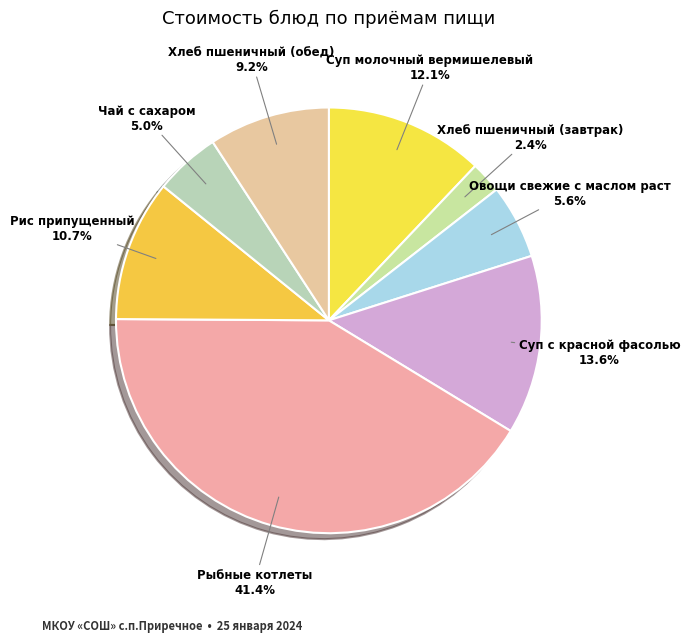

Approximately how many times larger is the value at Чай с сахаром compared to Хлеб пшеничный (обед)?

0.5